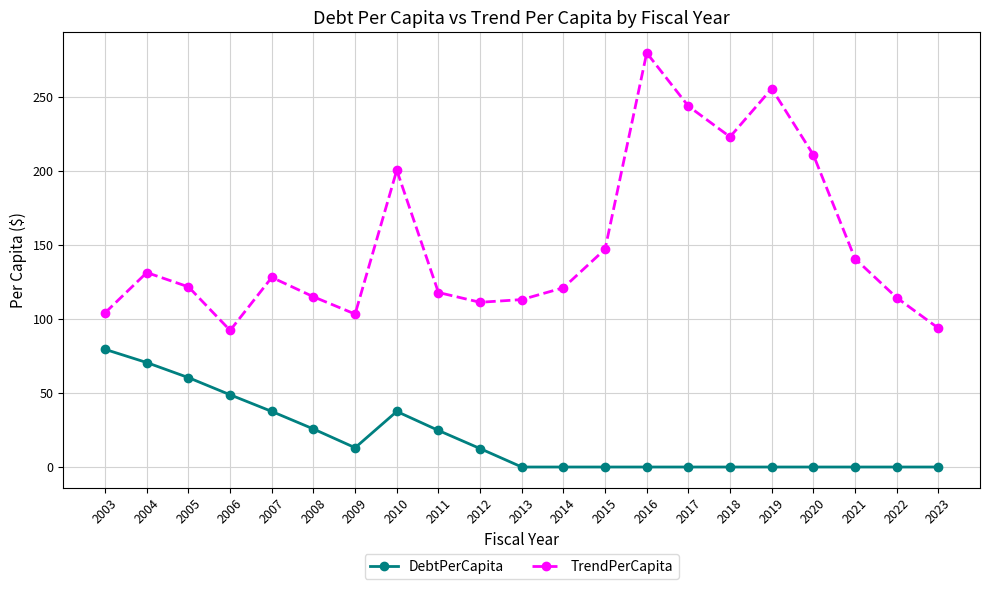

Is it true that DebtPerCapita equals 60.4 at 2005?

True